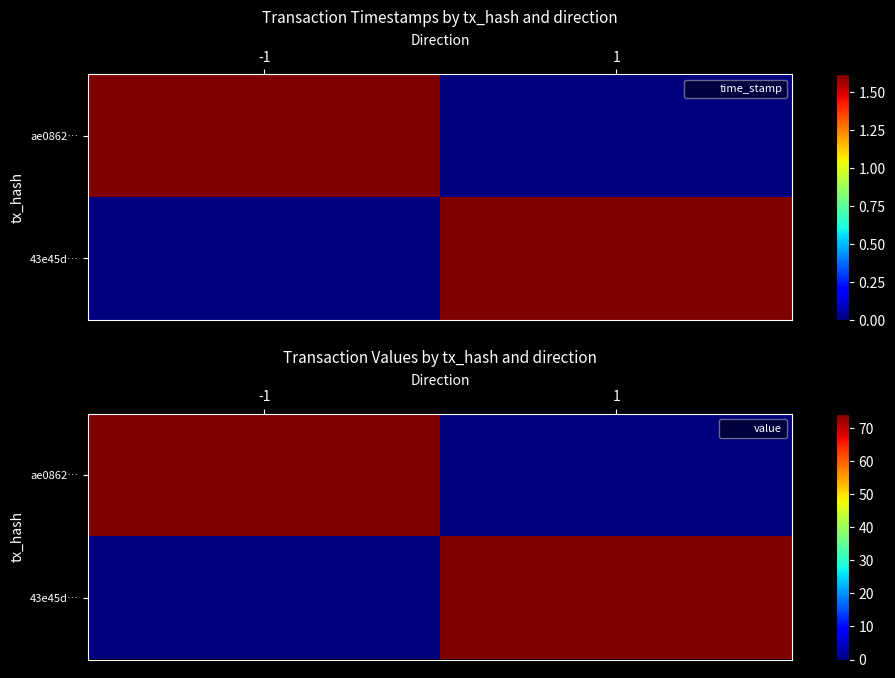

At which label is 43e45d… closest to 37?

-1